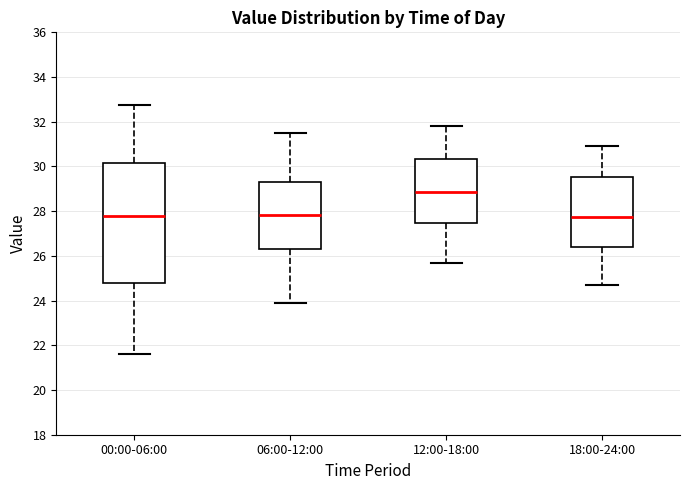

Reading left to right, transcribe this box plot: for each box, give where its median line is, the range the box spans, and where its two whiskers end, as read against the y-axis. The values are not printed on the chart, so give them approximately, as read against the axis.

00:00-06:00: median 27.8, box 24.8 to 30.2, whiskers 21.6 to 32.8
06:00-12:00: median 27.8, box 26.4 to 29.4, whiskers 24.0 to 31.6
12:00-18:00: median 28.8, box 27.4 to 30.4, whiskers 25.8 to 31.8
18:00-24:00: median 27.8, box 26.4 to 29.6, whiskers 24.8 to 31.0